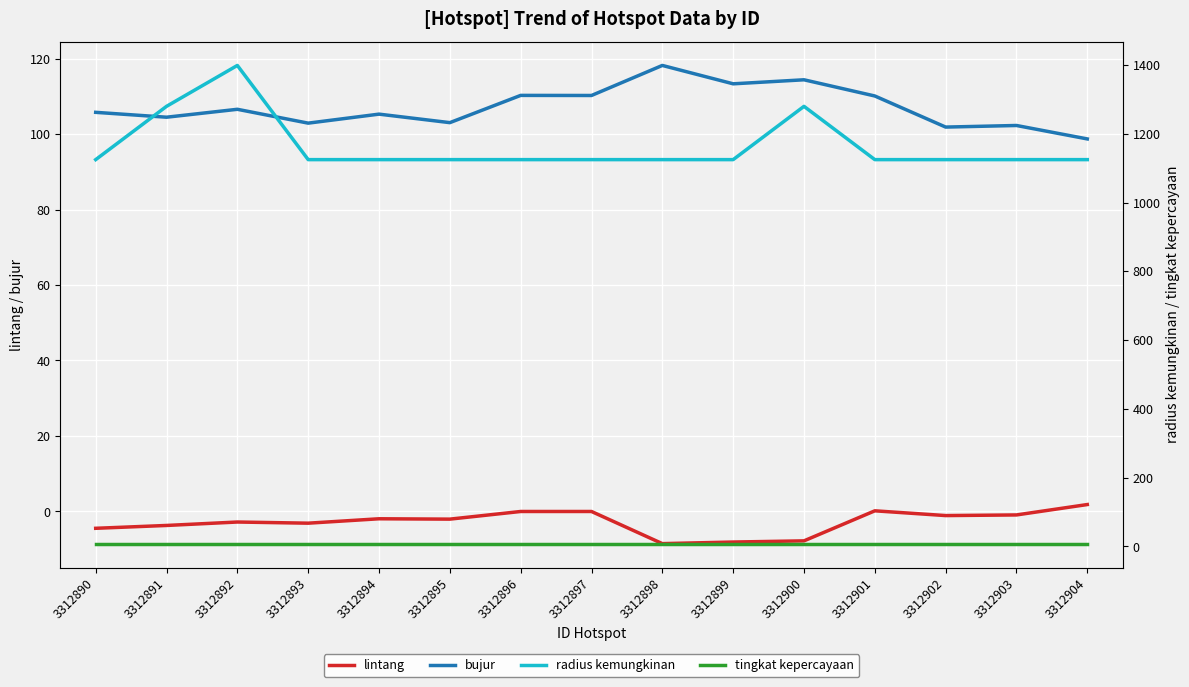

Reading left to right, extract all data points from this chart.

lintang: -4.5	-3.7	-2.8	-3.1	-1.9	-2.0	-0.0	-0.0	-8.5	-8.1	-7.8	0.2	-1.1	-0.9	1.8
bujur: 105.7	104.5	106.6	102.9	105.3	103.0	110.2	110.2	118.2	113.3	114.4	110.1	101.8	102.3	98.7
radius kemungkinan: 1125.0	1280.0	1399.0	1125.0	1125.0	1125.0	1125.0	1125.0	1125.0	1125.0	1280.0	1125.0	1125.0	1125.0	1125.0
tingkat kepercayaan: 8.0	8.0	8.0	8.0	8.0	8.0	8.0	8.0	8.0	8.0	8.0	8.0	8.0	8.0	8.0